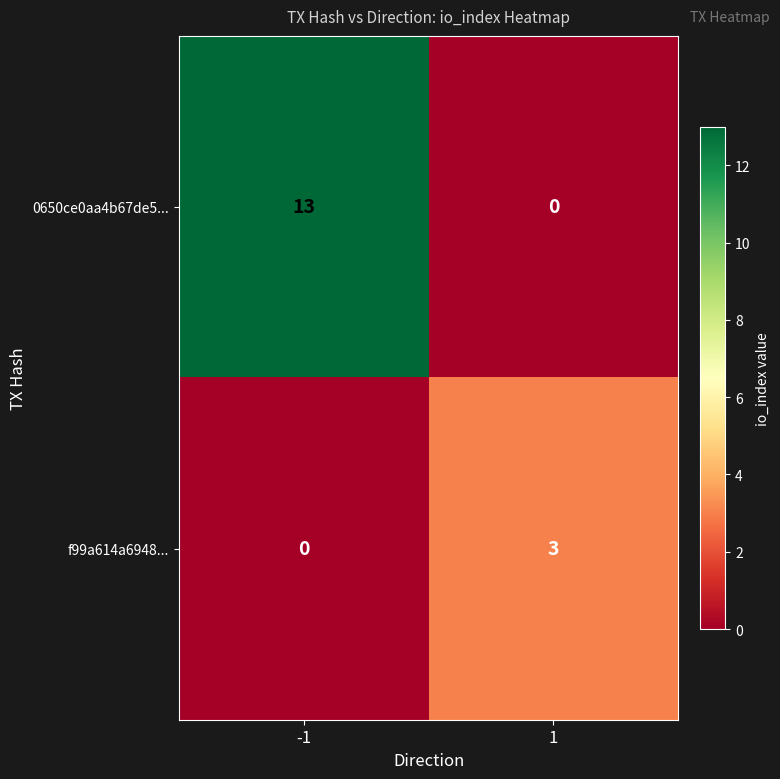

True or false: 0650ce0aa4b67de5... has a value of 0 at 1.

True